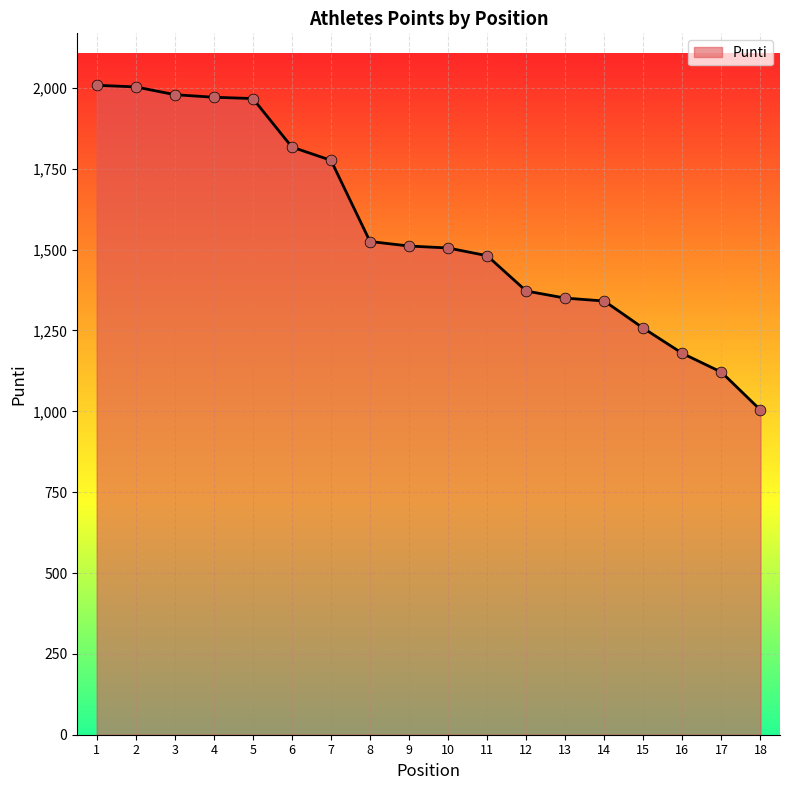

Approximately how many times larger is the value at 16 compared to 1?

0.6